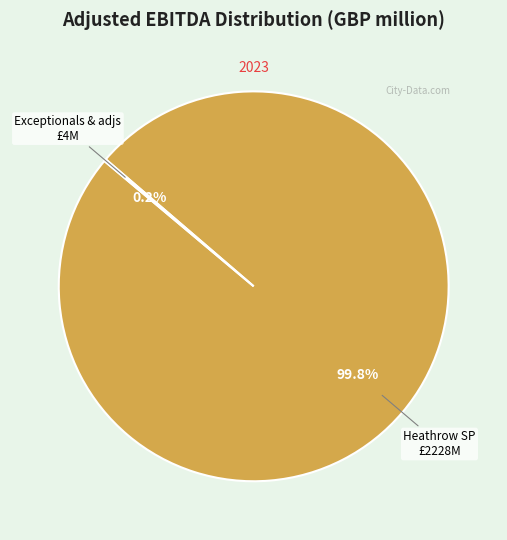

What is the majority slice?

Heathrow SP